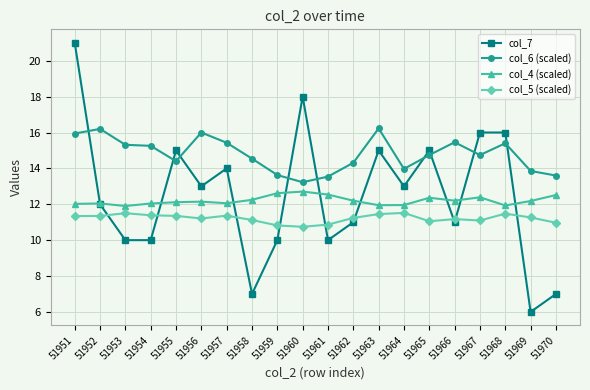

What is the approximate value of col_4 (scaled) at 51951?

12.0